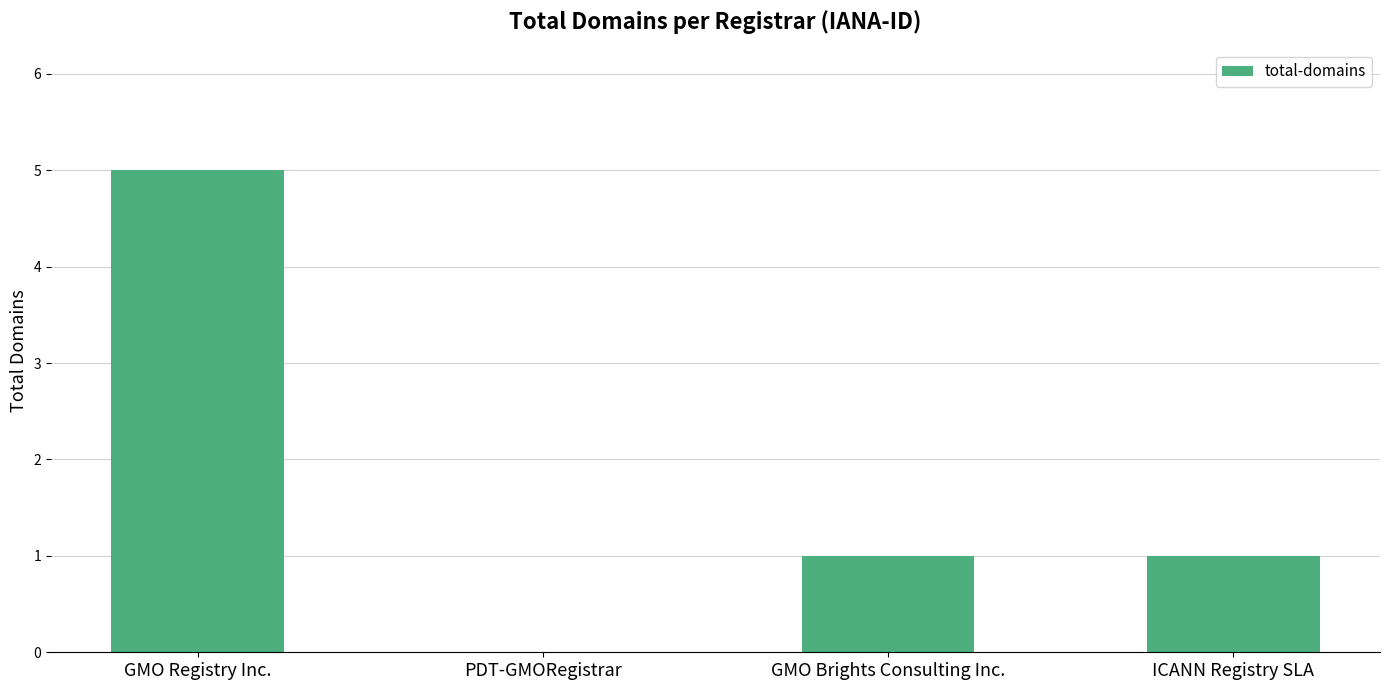

Reading left to right, what are all the values shown in this chart?

GMO Registry Inc.=5	PDT-GMORegistrar=0	GMO Brights Consulting Inc.=1	ICANN Registry SLA=1